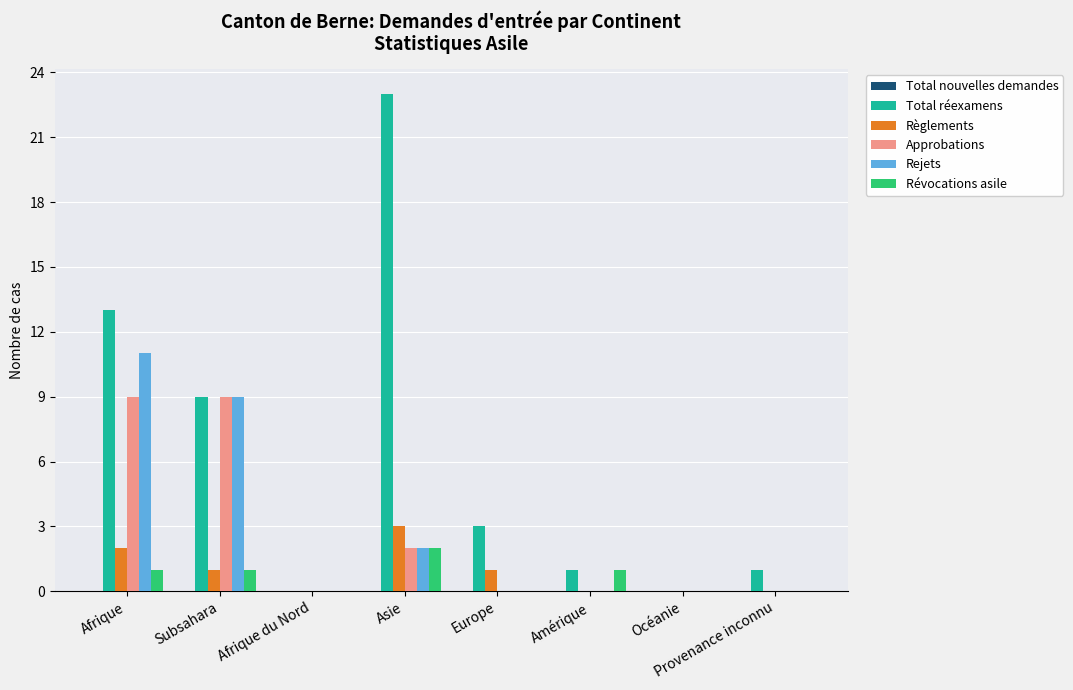

True or false: Total réexamens has a value of 3 at Europe.

True